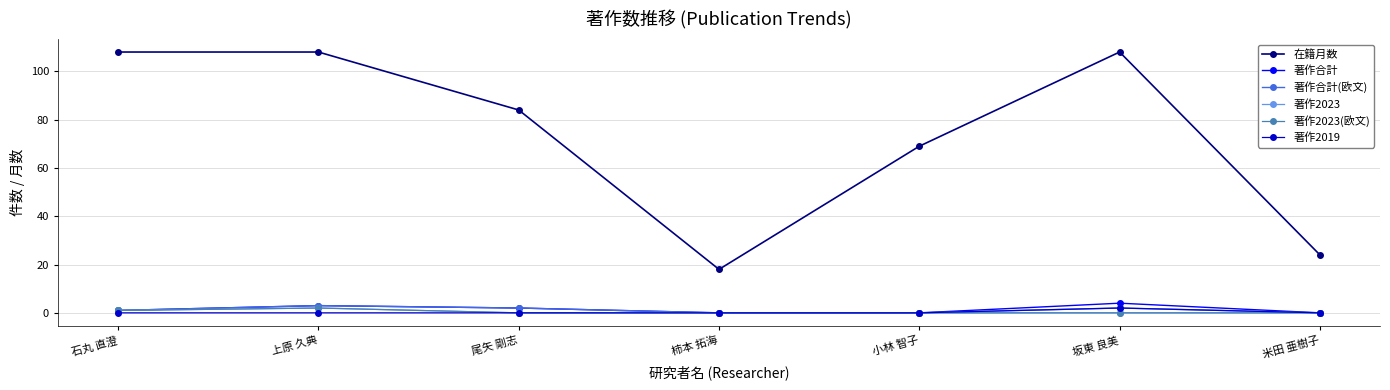

List the labels in order of 著作2023 value, largest first.

上原 久典, 石丸 直澄, 尾矢 剛志, 柿本 拓海, 小林 智子, 坂東 良美, 米田 亜樹子